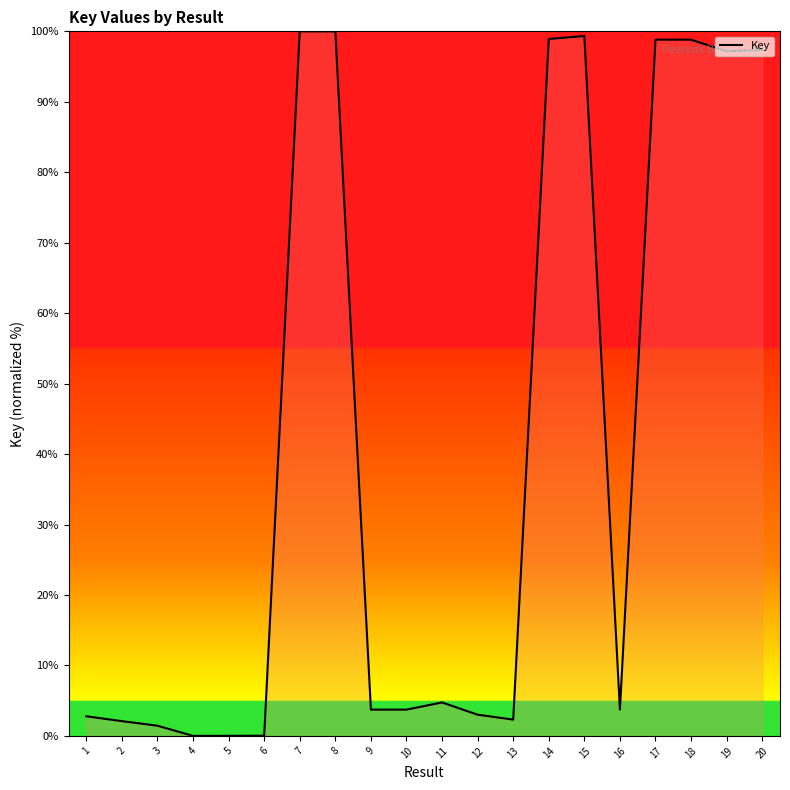

The chart shows a value of 39.1 at 15. True or false?

False